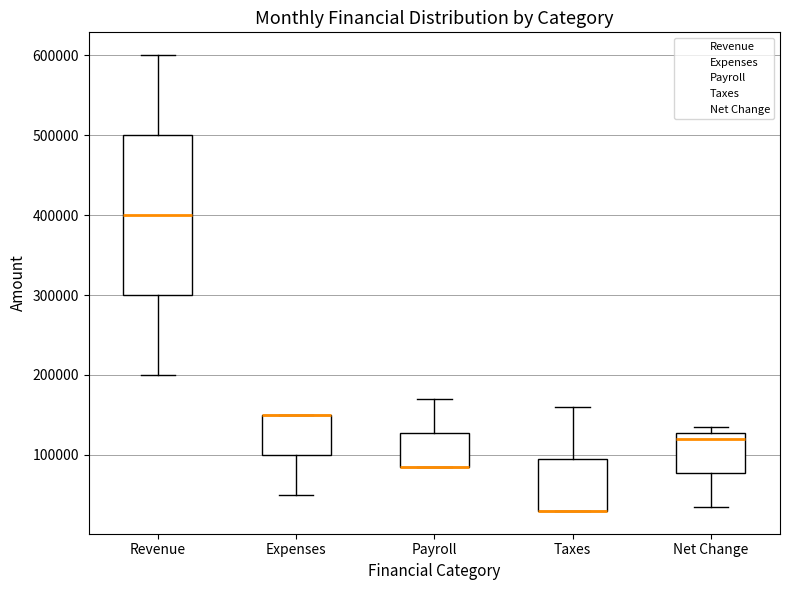

Reading left to right, transcribe this box plot: for each box, give where its median line is, the range the box spans, and where its two whiskers end, as read against the y-axis. The values are not printed on the chart, so give them approximately, as read against the axis.

Revenue: median 400000, box 300000 to 500000, whiskers 200000 to 600000
Expenses: median 150000 (drawn on the box's upper edge), box 100000 to 150000, whiskers 50000 to 150000
Payroll: median 90000 (drawn on the box's lower edge), box 90000 to 130000, whiskers 90000 to 170000
Taxes: median 30000 (drawn on the box's lower edge), box 30000 to 100000, whiskers 30000 to 160000
Net Change: median 120000, box 80000 to 130000, whiskers 40000 to 140000